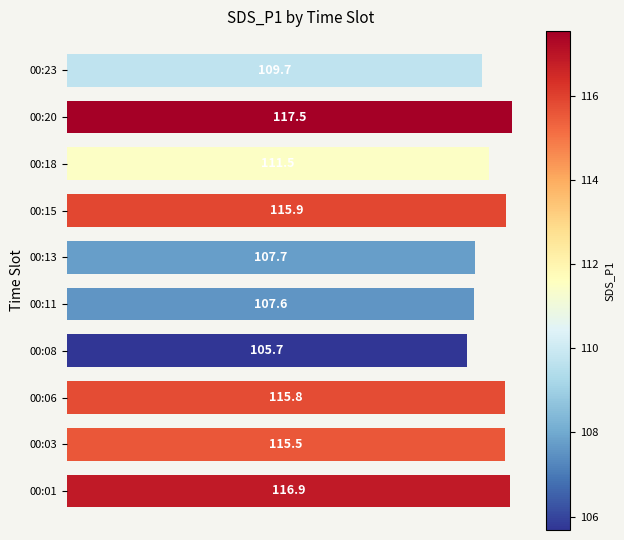

Approximately how many times larger is the value at 00:01 compared to 00:11?

1.1